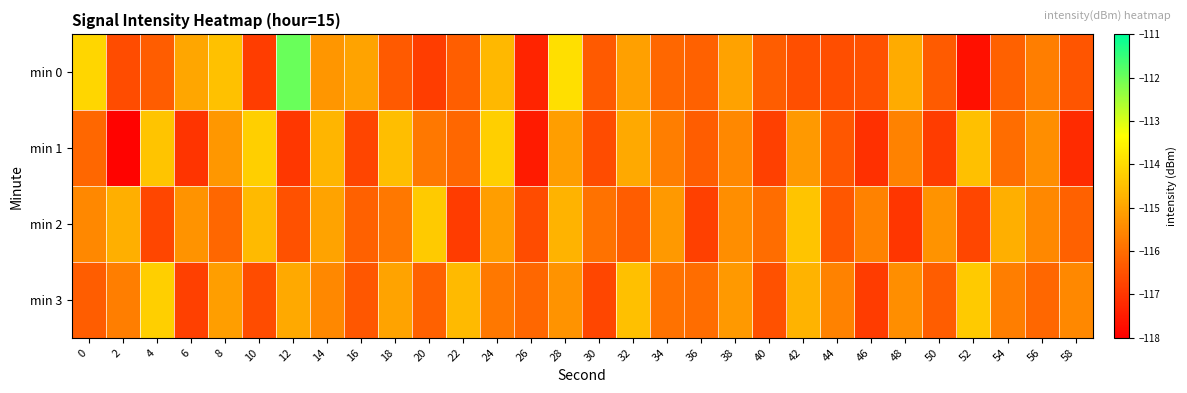

What is the total value across all series at 4?

-461.6